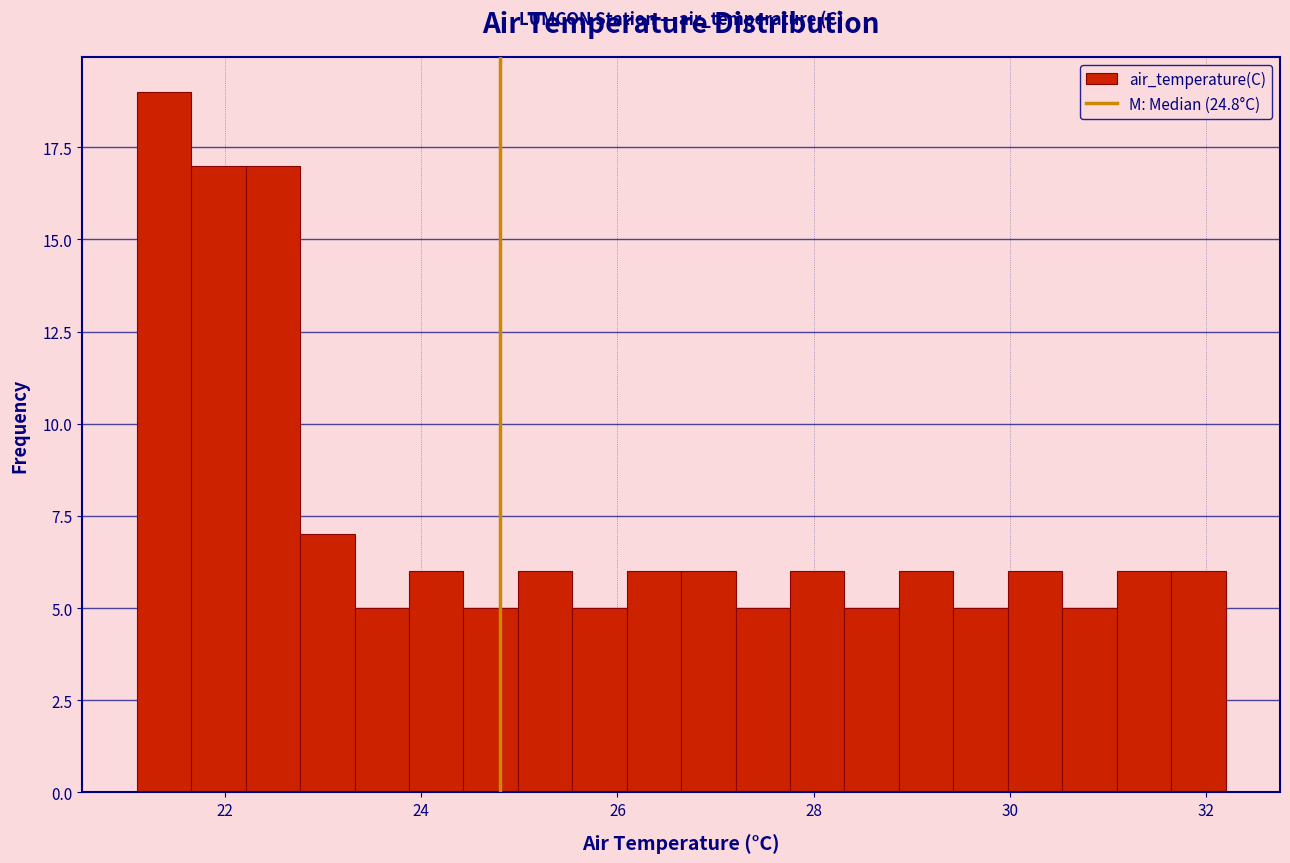

Around what value on the x-axis is the tallest bar? Give the approximate position of its centre, as read against the axis.

21.4